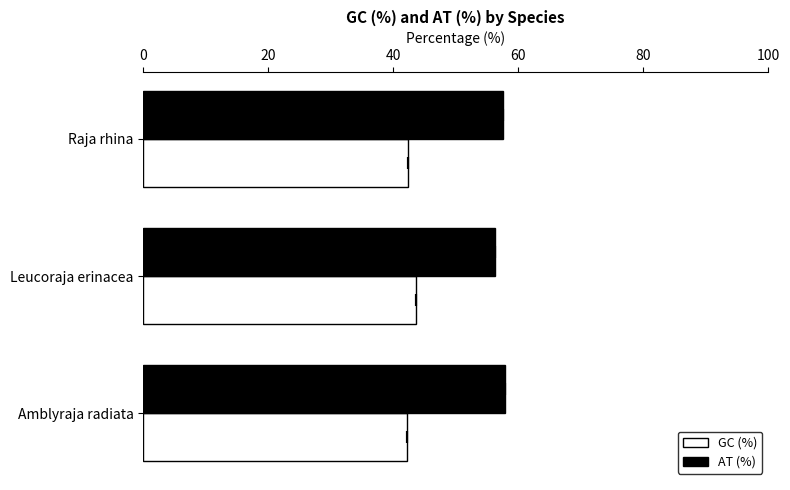

What is the difference between the maximum and minimum values in the GC (%) series?

1.5